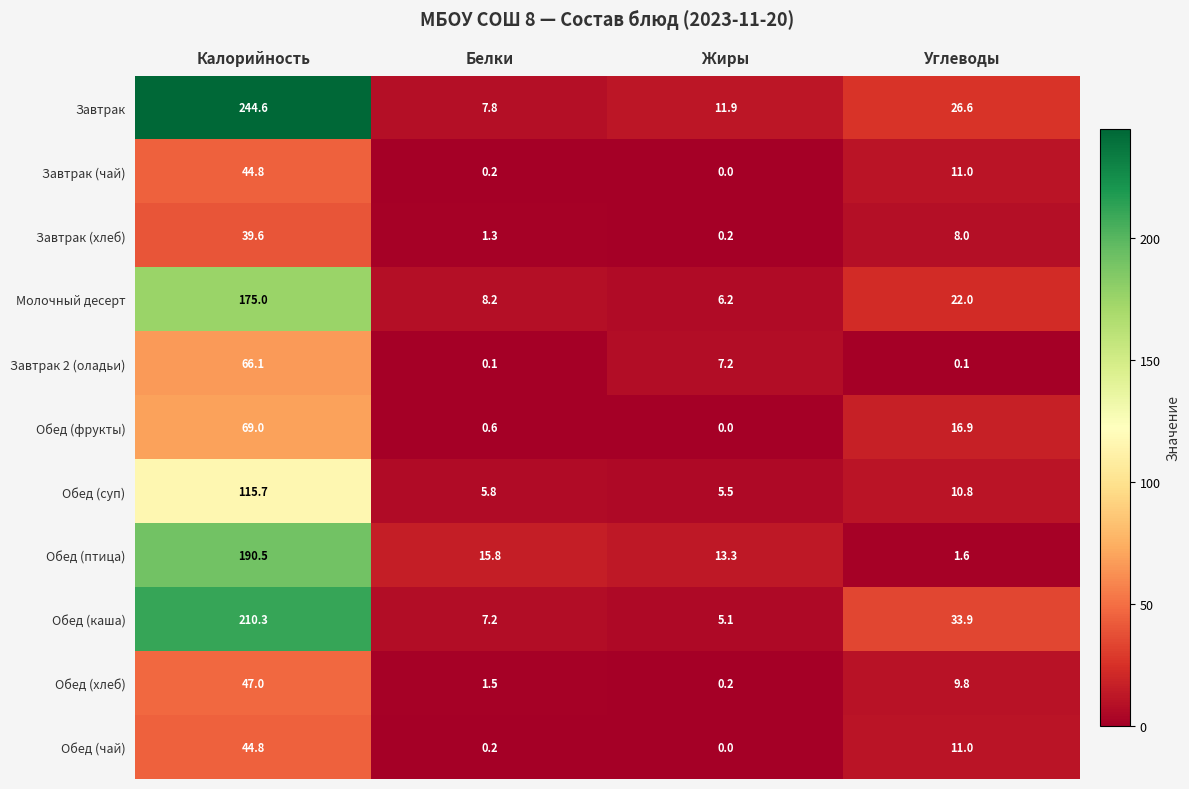

List the labels in order of Завтрак (чай) value, largest first.

Калорийность, Углеводы, Белки, Жиры